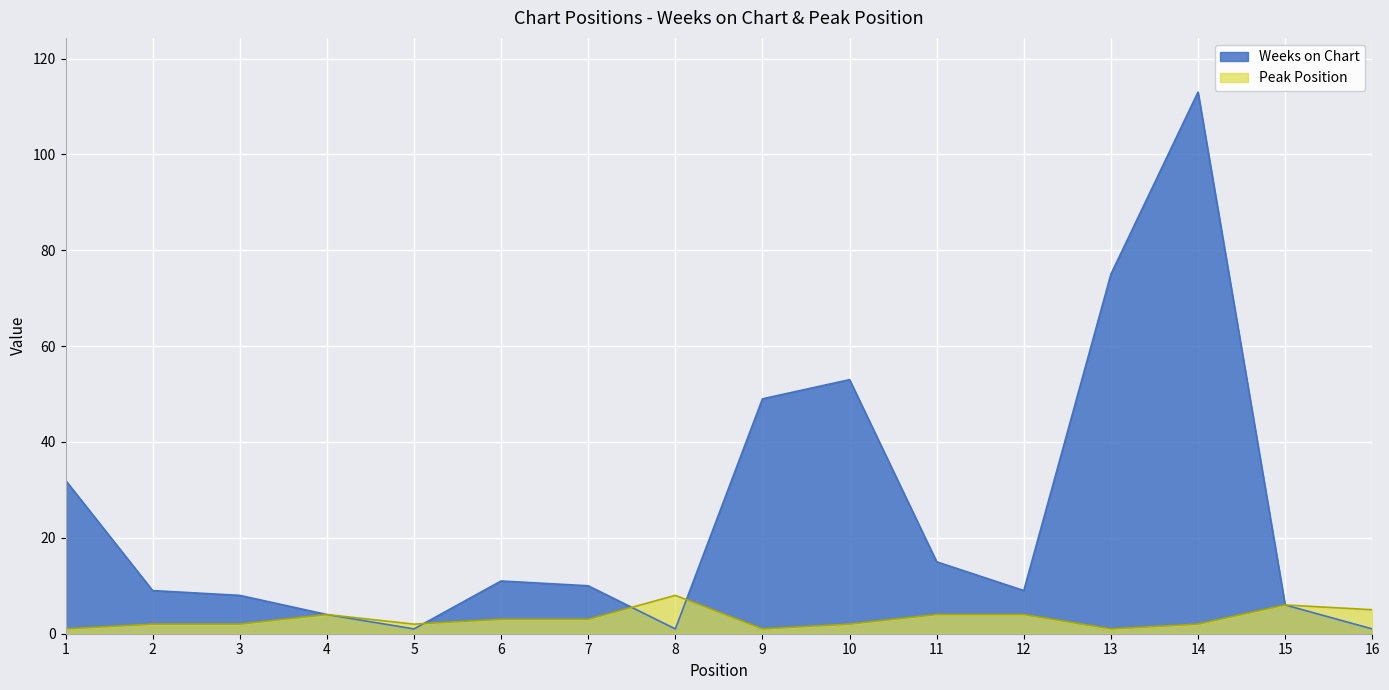

At which category is the sum across all series the highest?

14